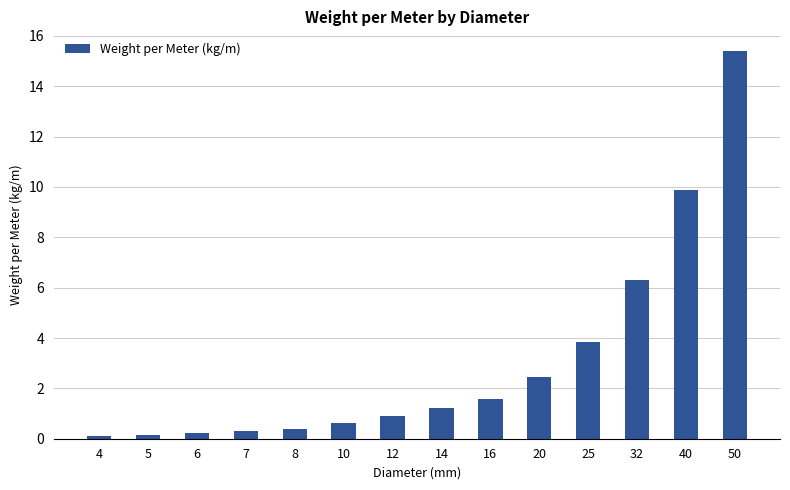

True or false: the data shows 5.7 at 25.

False